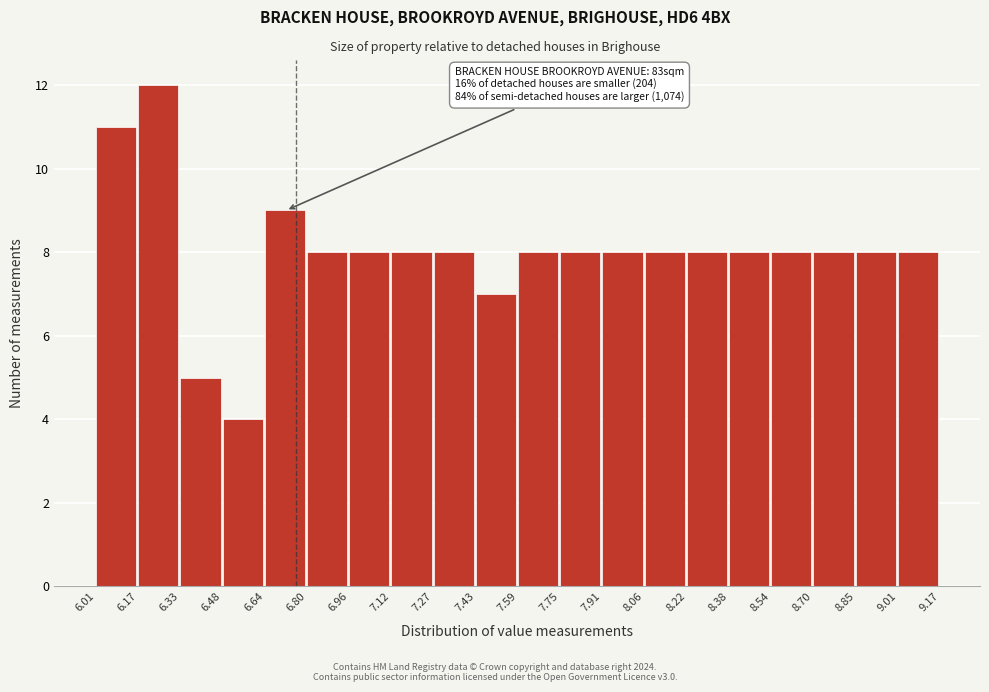

Over which range of the x-axis is the bar tallest?

6.17 to 6.33